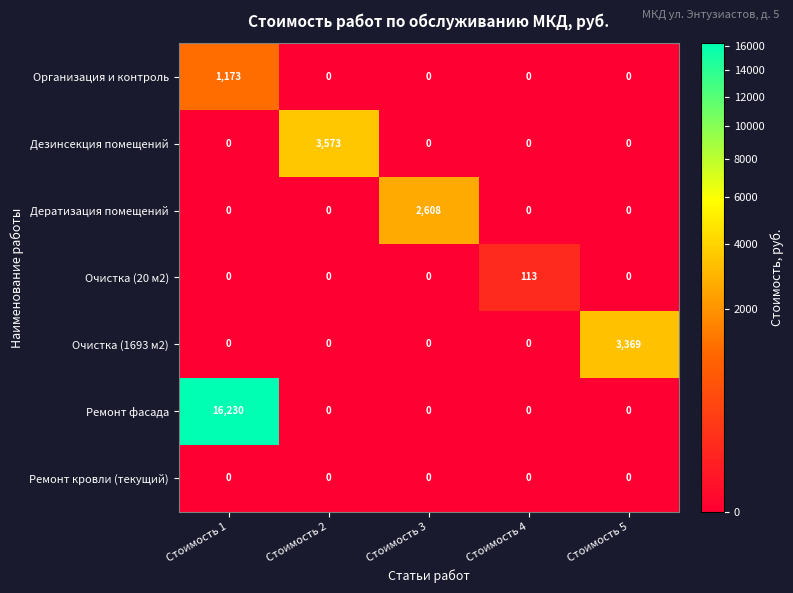

The Дератизация помещений series shows 1420 at Стоимость 4. True or false?

False